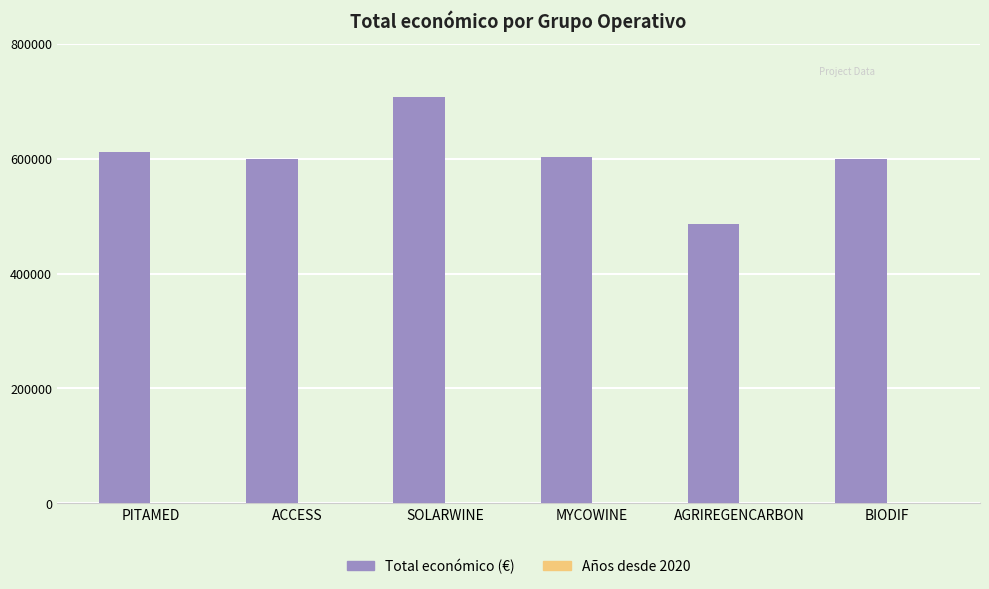

The value of Total económico (€) at MYCOWINE is 602295.4. True or false?

True